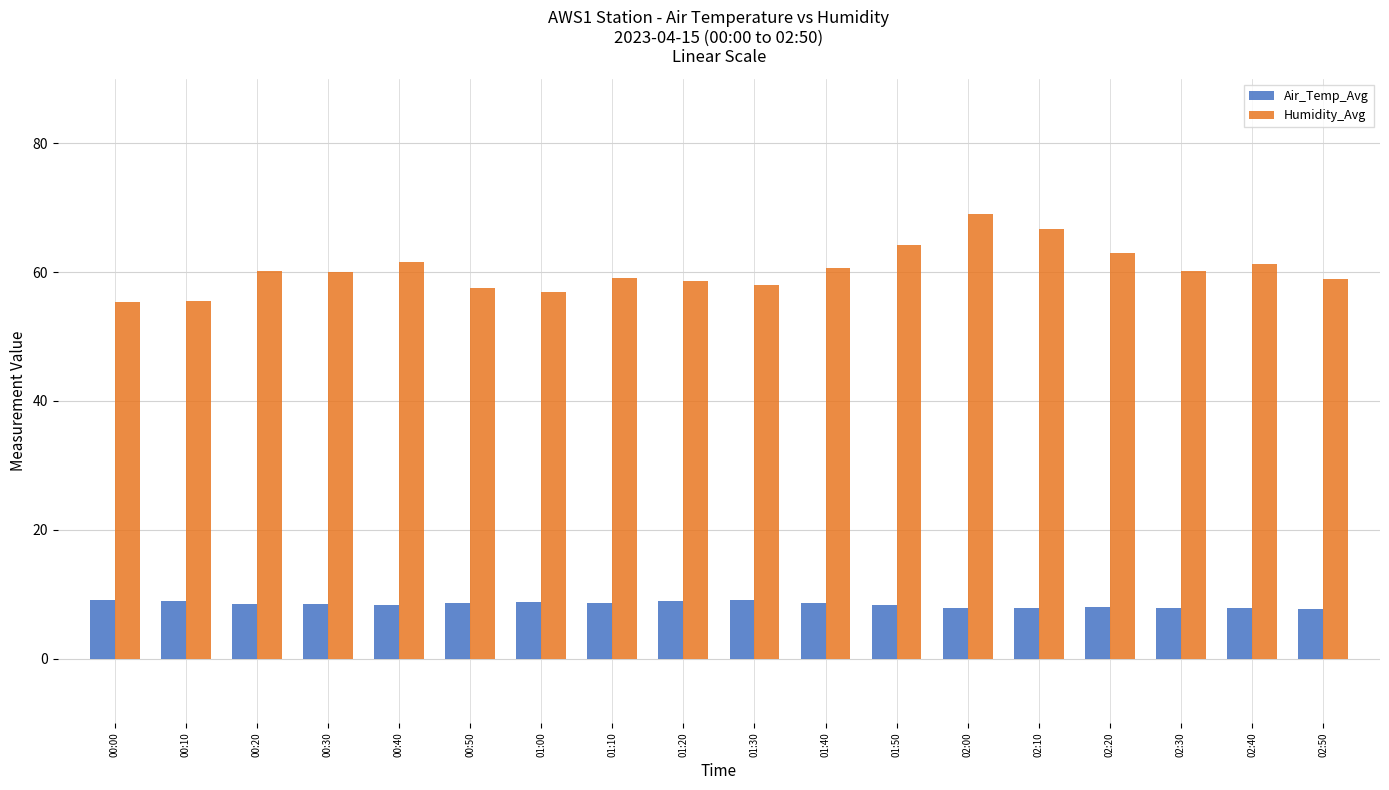

How many groups of bars are there?

18